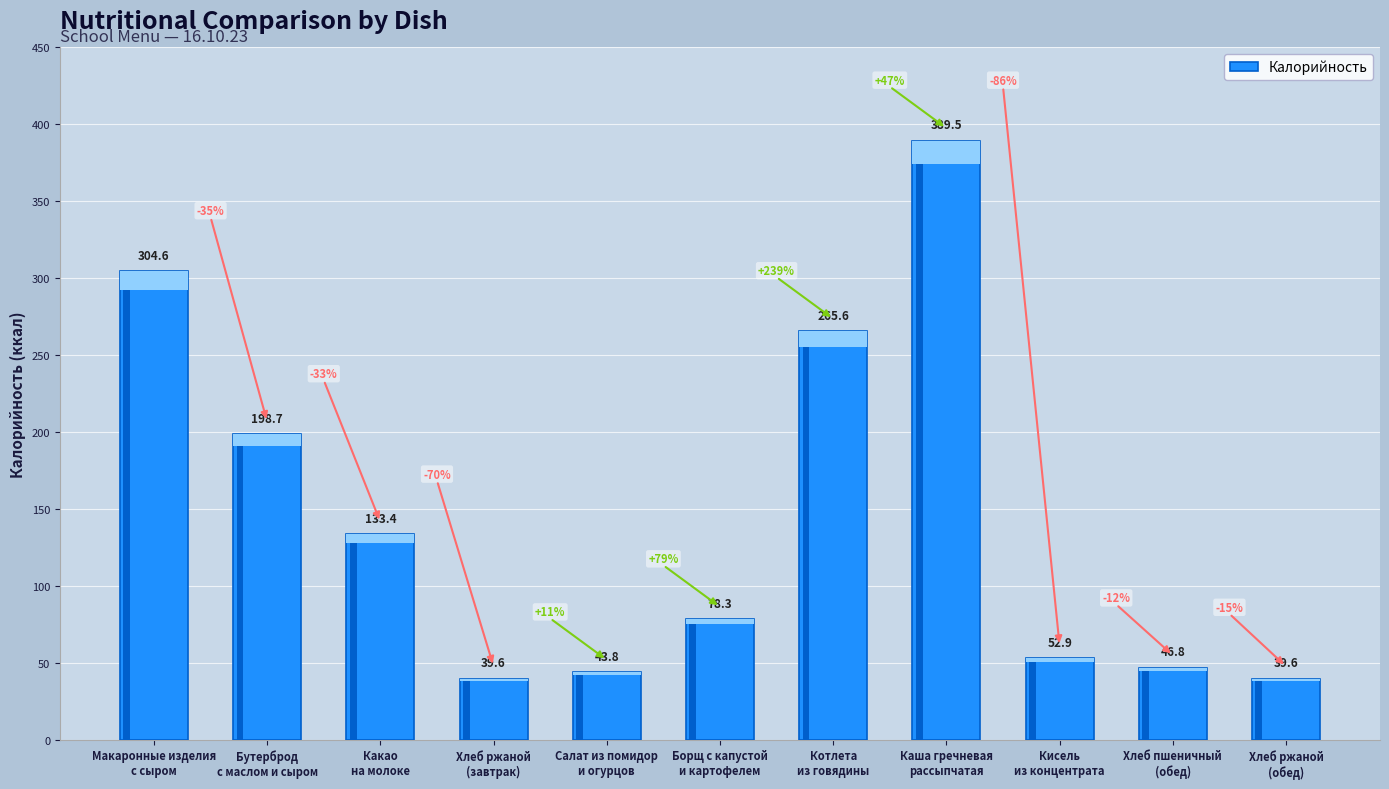

True or false: the data shows 39.6 at Хлеб ржаной
(завтрак).

True